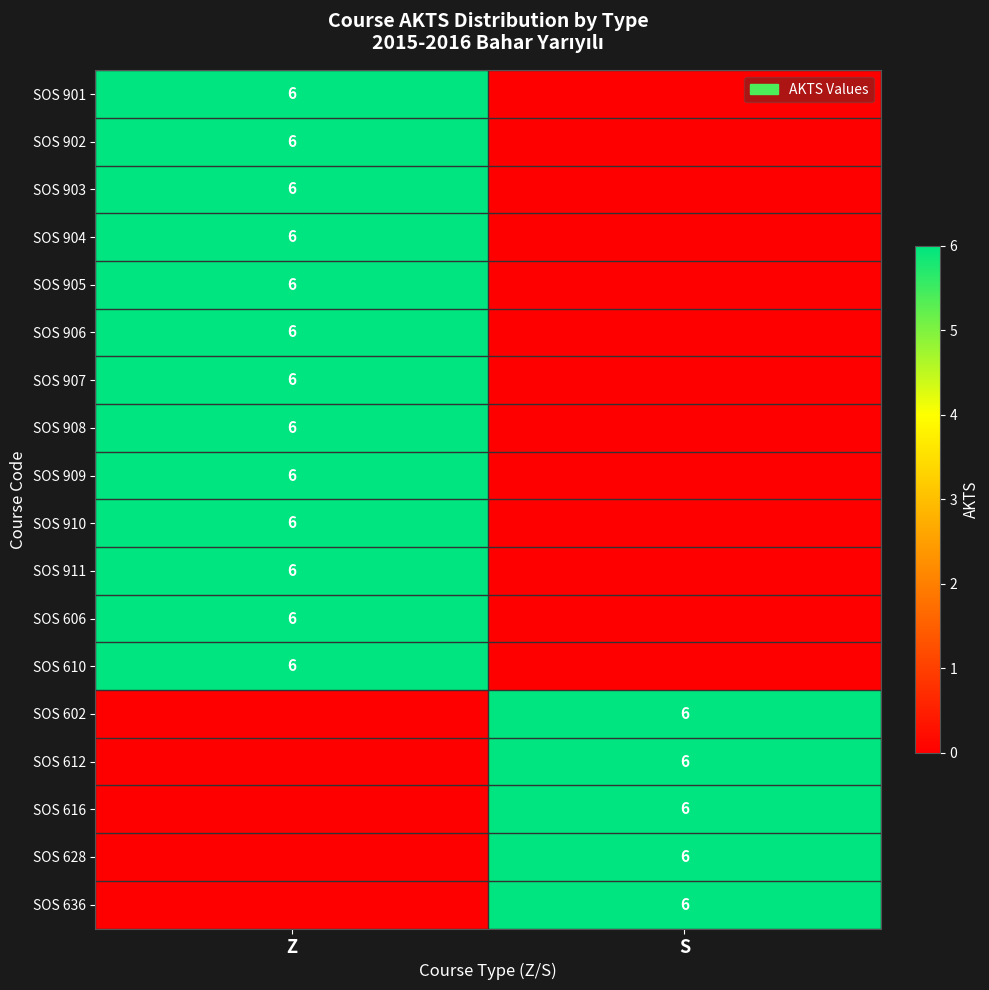

True or false: SOS 910 has a value of 6 at Z.

True